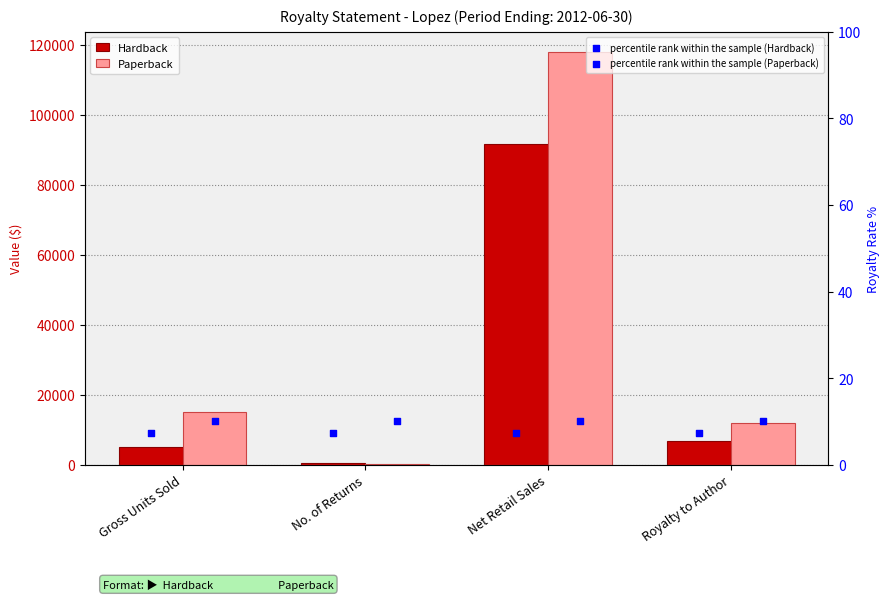

Which series contains the lowest Y value?

percentile rank within the sample (Hardback)